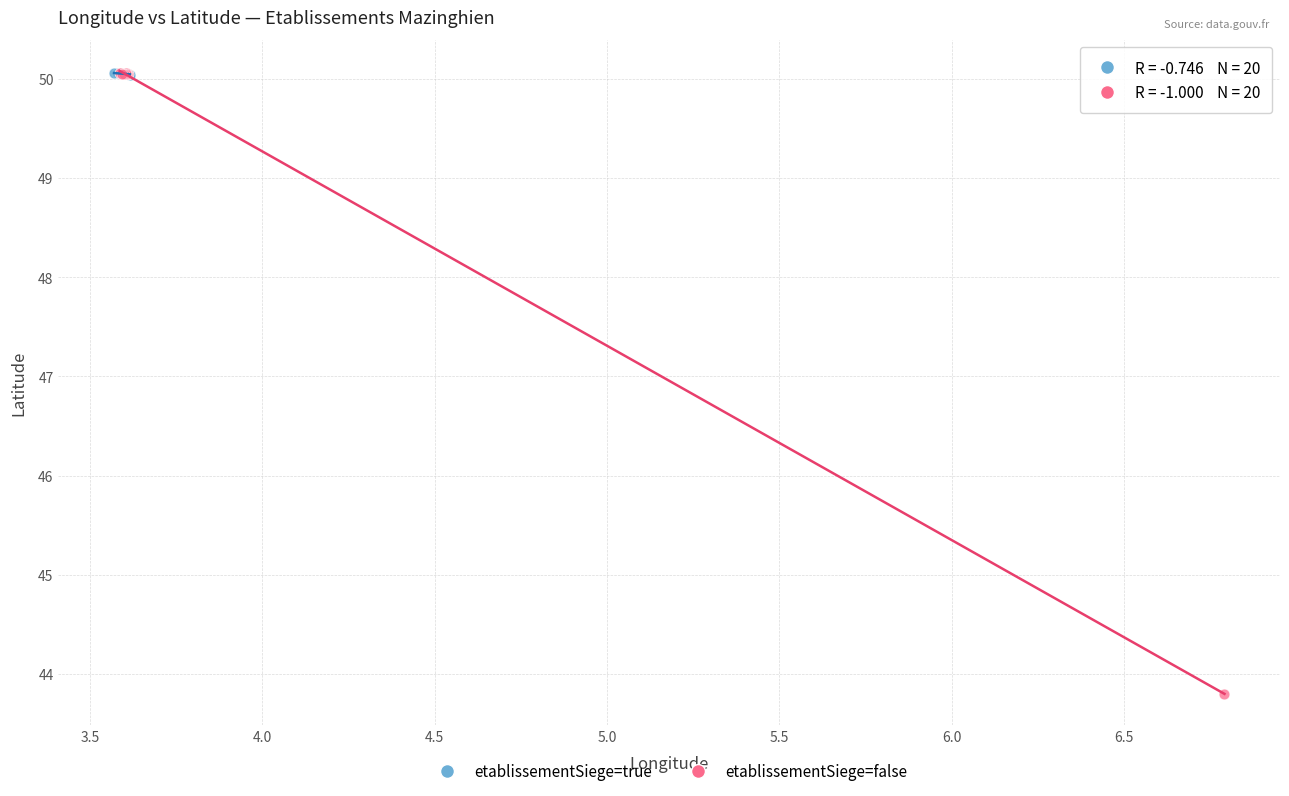

Which series has the widest spread of Y values?

etablissementSiege=false